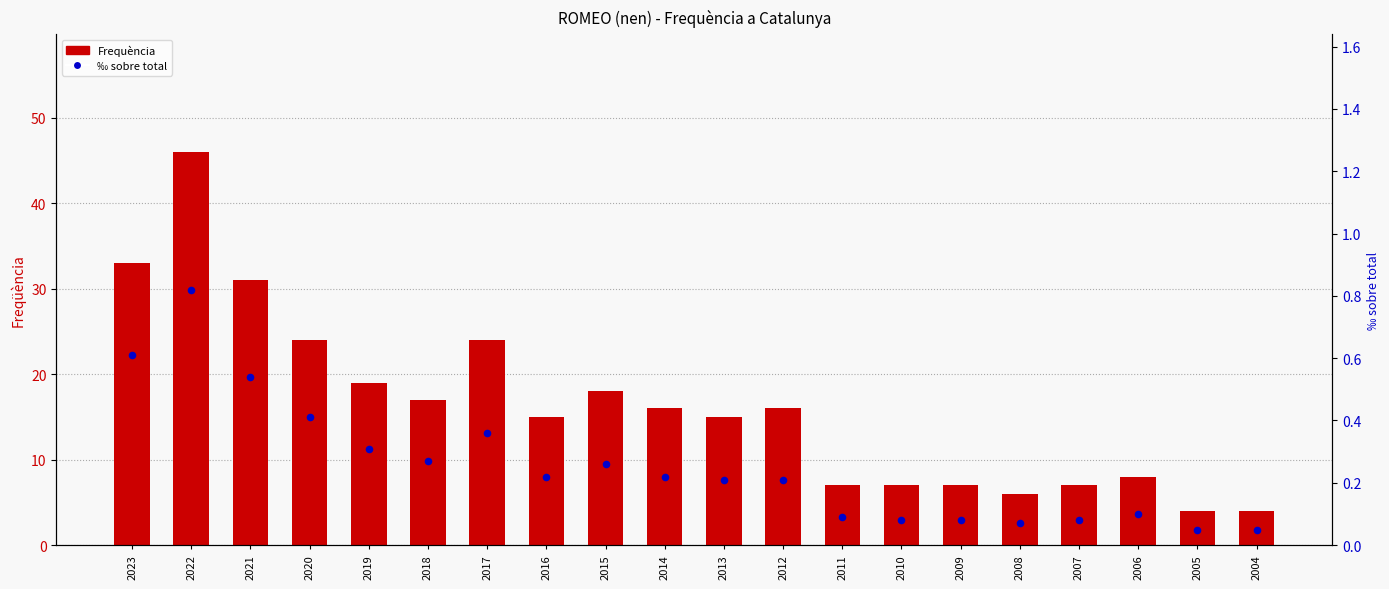

At which category is the sum across all series the highest?

2022